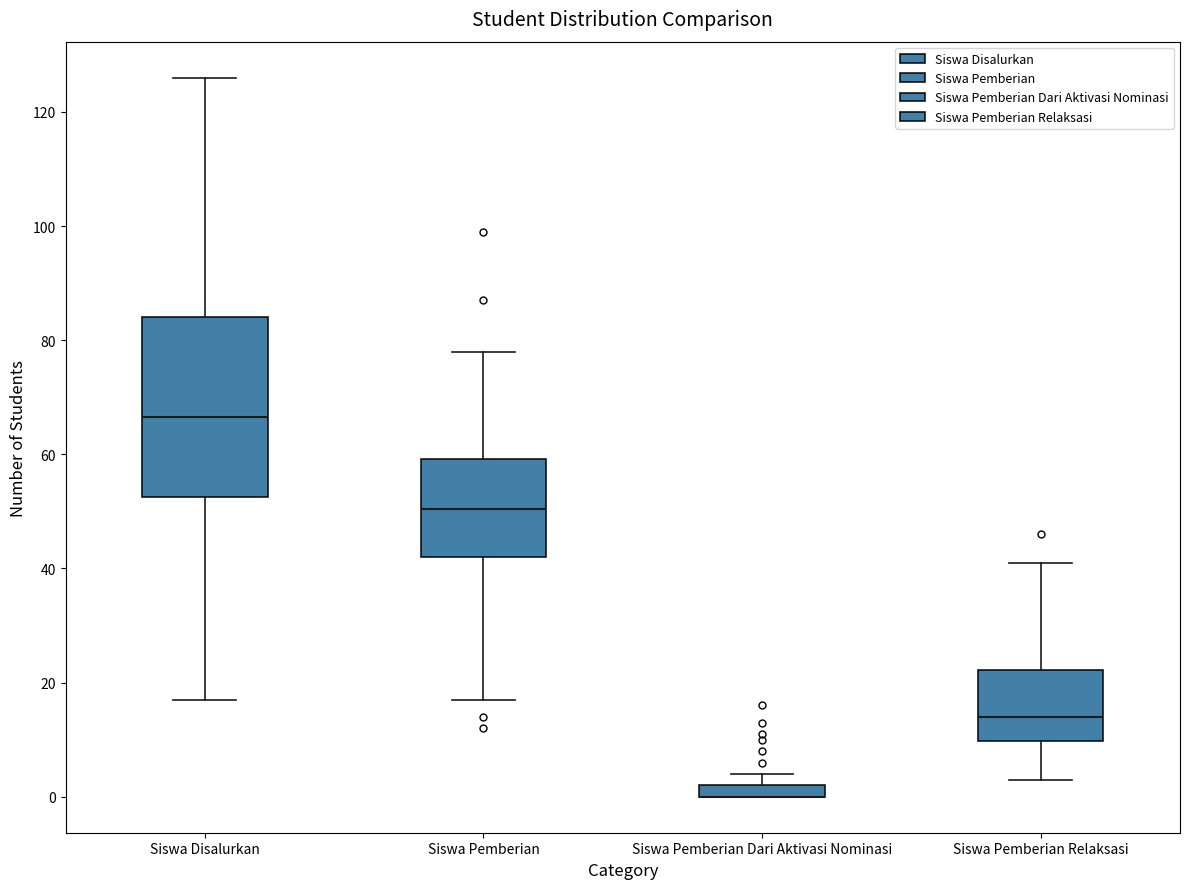

Where does the lower whisker of the box for Siswa Disalurkan end on the y-axis? The values are not printed on the chart, so give them approximately, as read against the axis.

18